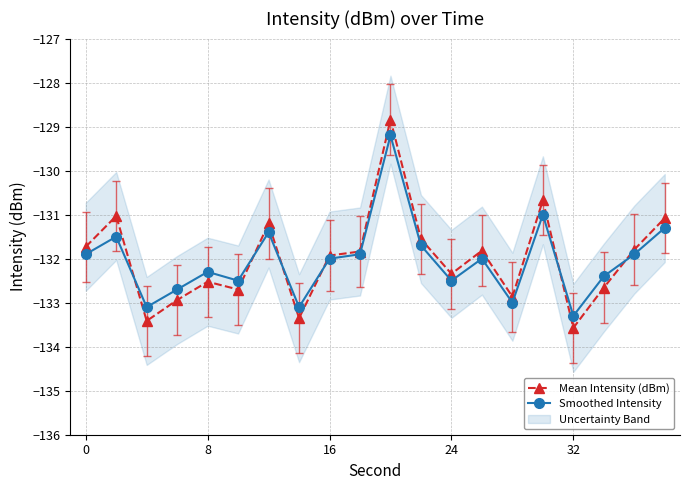

True or false: Mean Intensity (dBm) has a value of -82.7 at 0.

False